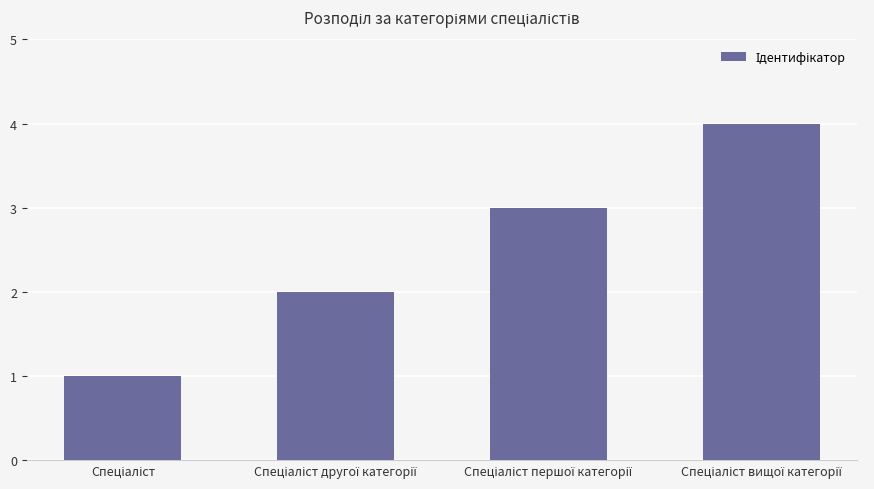

What is the sum of all values?

10